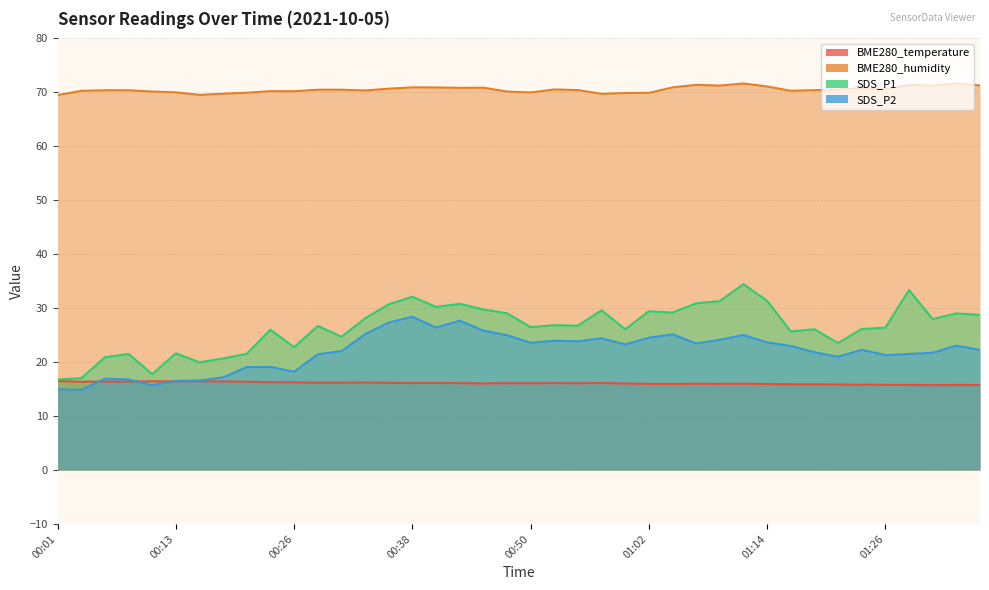

True or false: SDS_P1 has more than 1 interior local peaks.

True